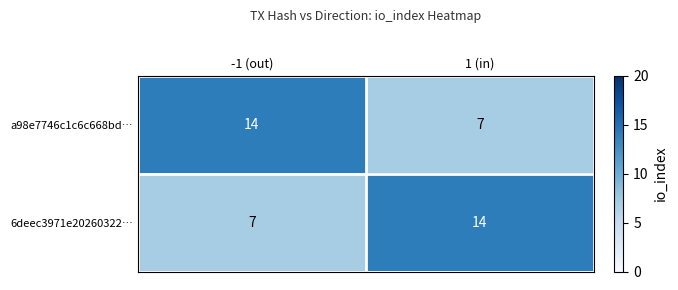

What is the difference between the maximum and minimum values in the a98e7746c1c6c668bd… series?

7